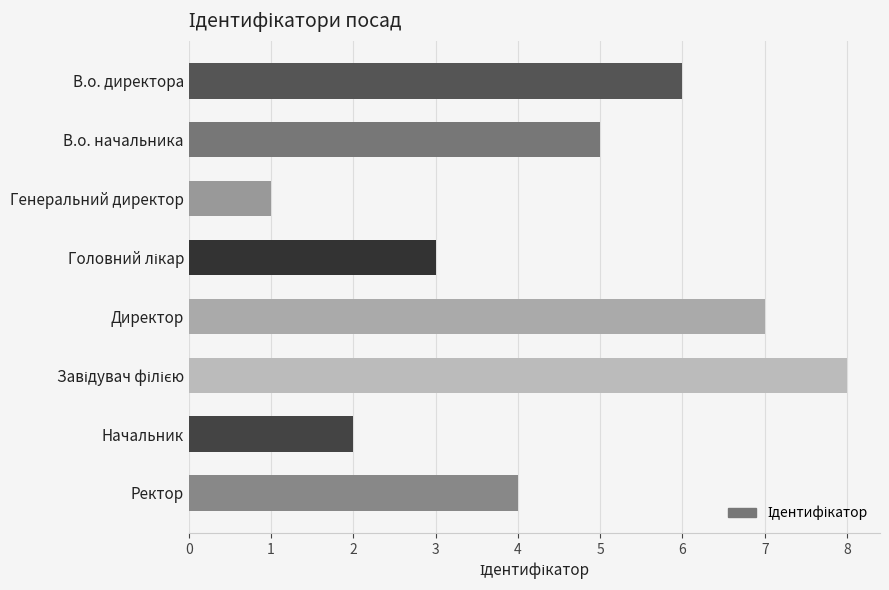

Is it true that the value at Директор is 2?

False